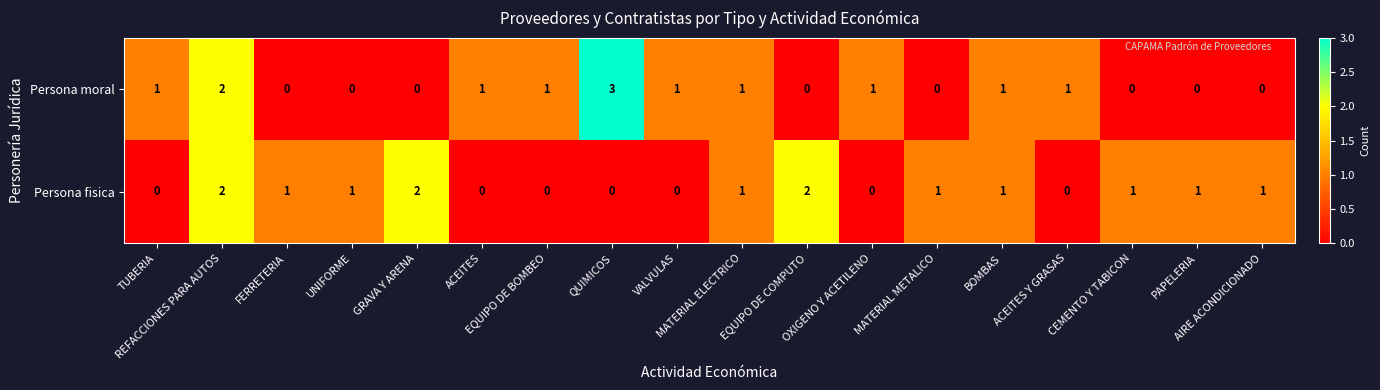

How many data points does each series have?

18